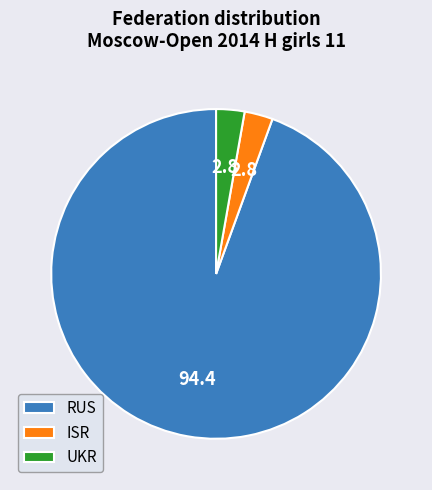

Is it true that ISR is 3% of the pie?

True